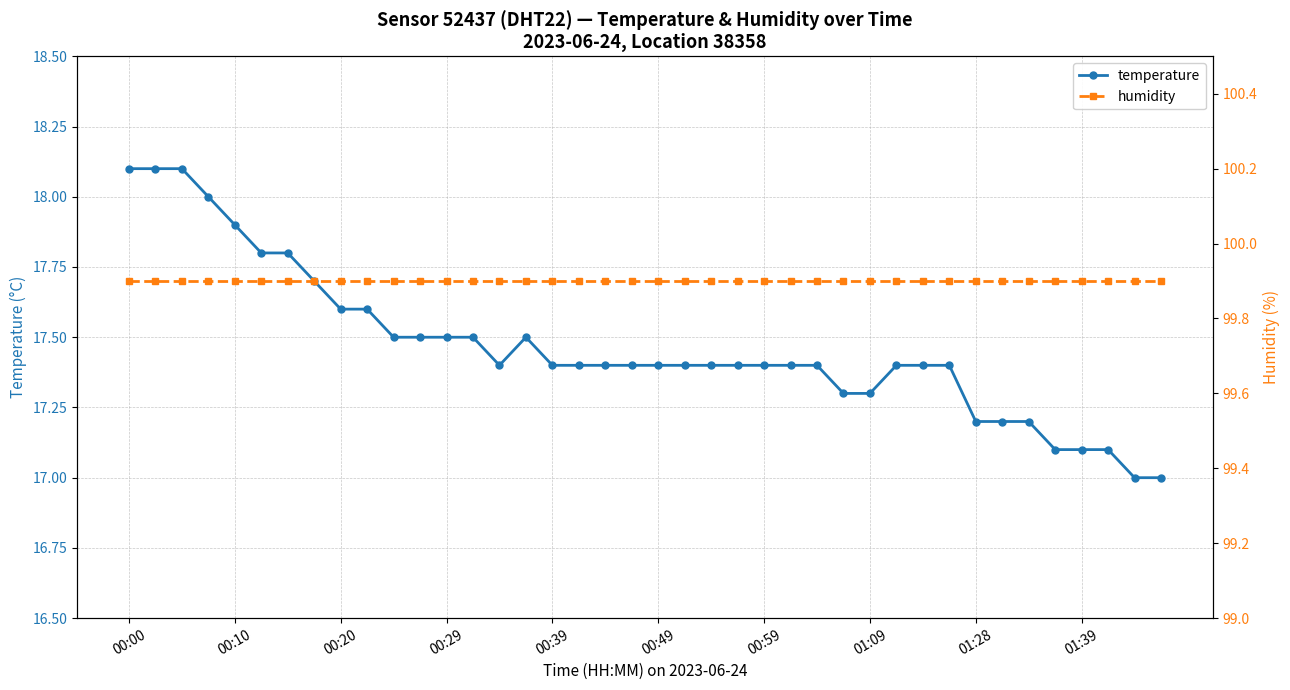

What is the sum of all humidity values?

3996.0